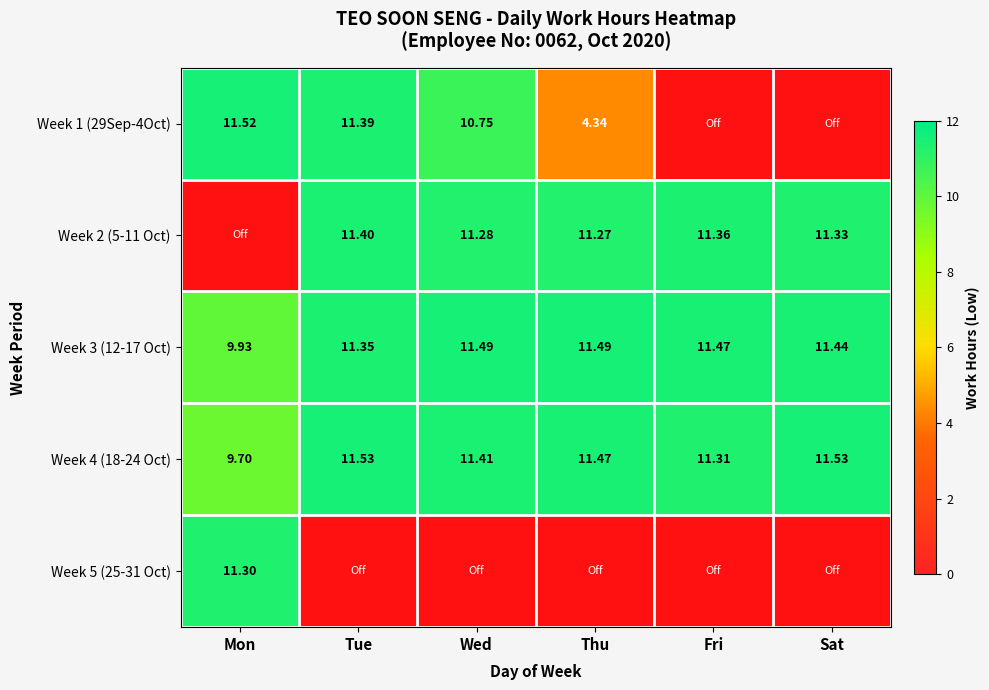

Rank the series at Fri from lowest to highest value.

Week 1 (29Sep-4Oct), Week 5 (25-31 Oct), Week 4 (18-24 Oct), Week 2 (5-11 Oct), Week 3 (12-17 Oct)